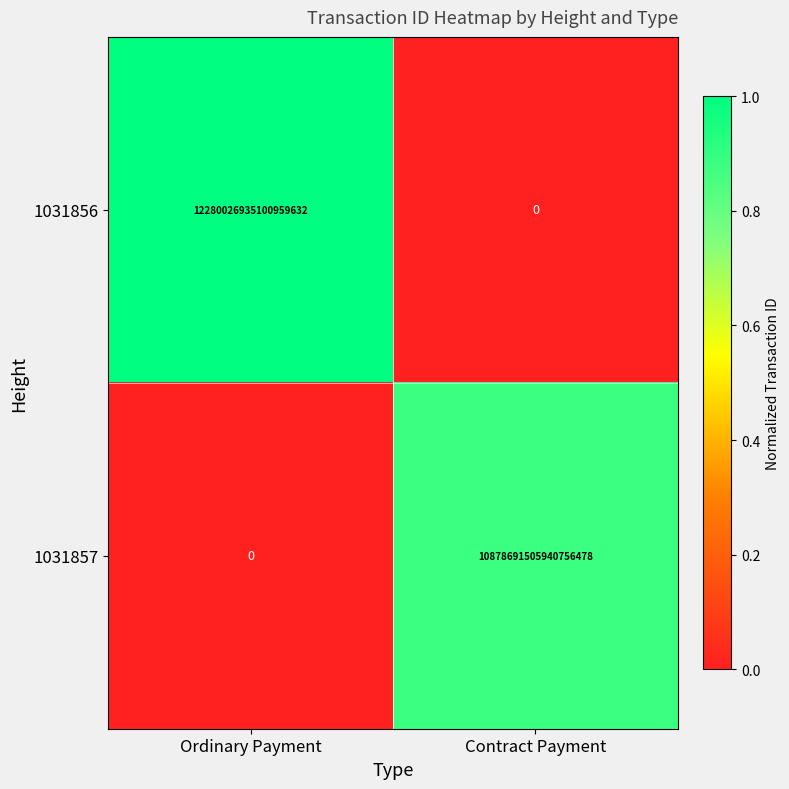

Is it true that 1031857 equals 0 at Ordinary Payment?

True